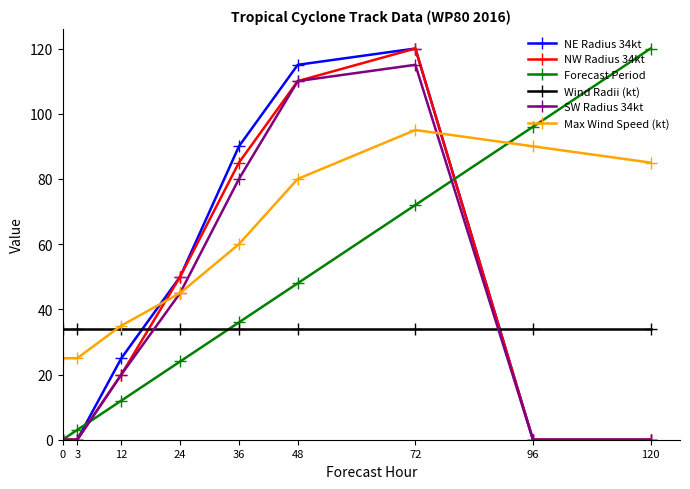

True or false: Forecast Period has a value of 120 at 120.

True